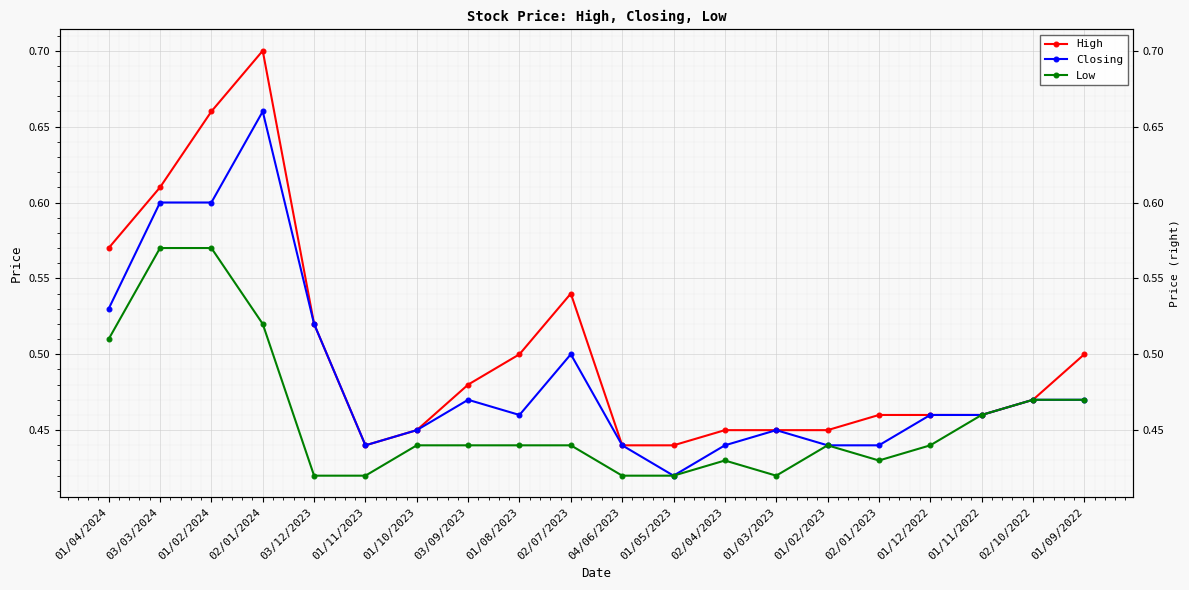

Which category has the highest value in the High series?

02/01/2024